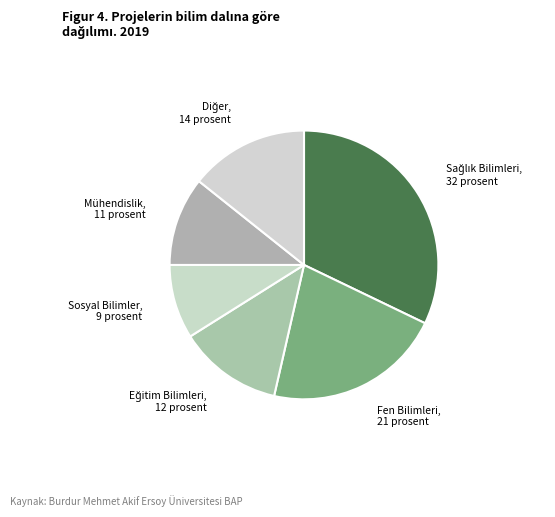

Which slice is the smallest?

Sosyal Bilimler